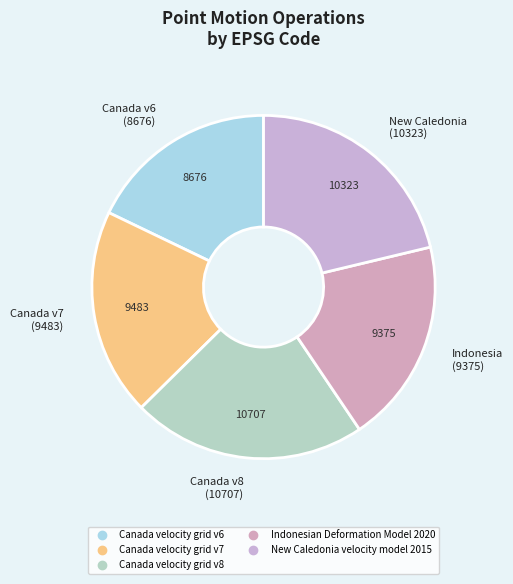

True or false: Canada velocity grid v7 accounts for 20% of the total.

True